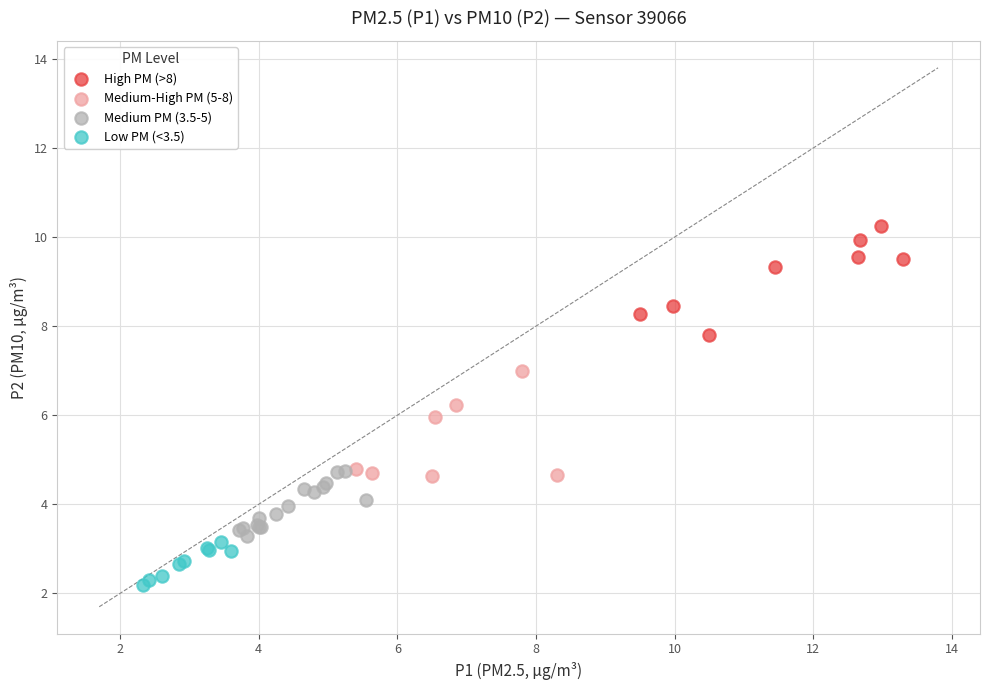

Which series reaches the minimum Y coordinate?

Low PM (<3.5)